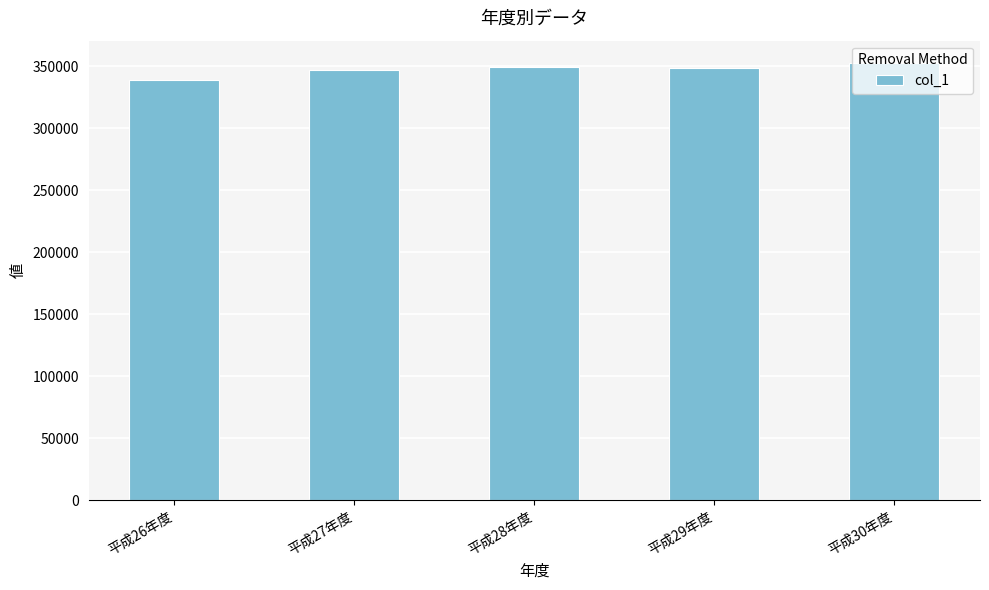

What is the change in value from 平成26年度 to 平成27年度?

+8547